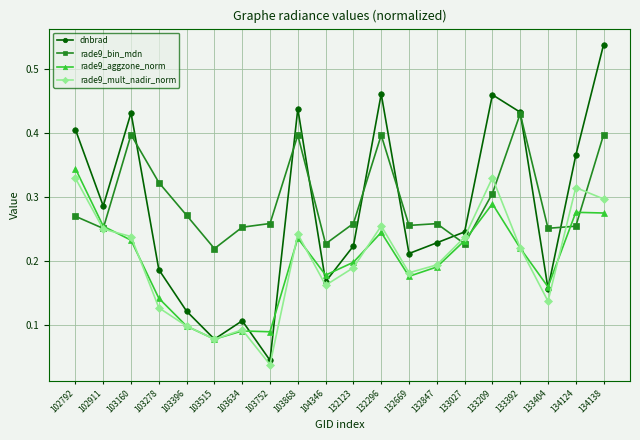

Which series changed the most between 103868 and 132123?

dnbrad